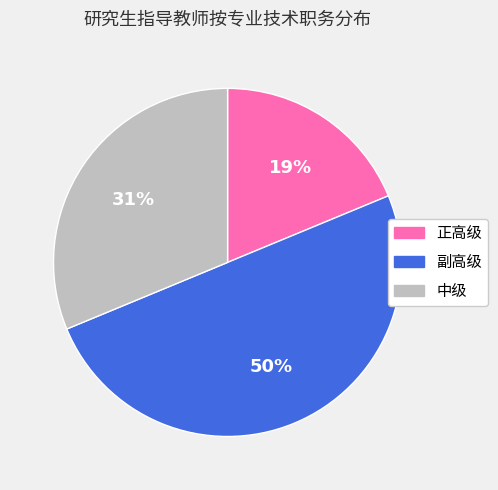

Between 副高级 and 正高级, which is larger?

副高级